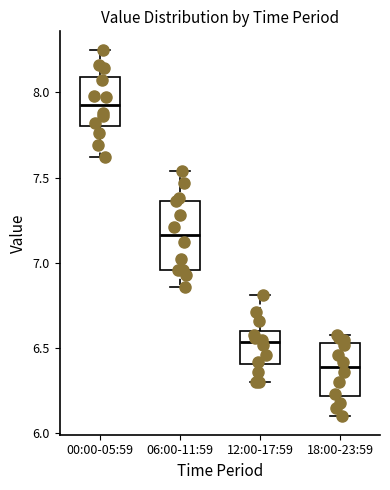

Reading left to right, transcribe this box plot: for each box, give where its median line is, the range the box spans, and where its two whiskers end, as read against the y-axis. The values are not printed on the chart, so give them approximately, as read against the axis.

00:00-05:59: median 7.95, box 7.80 to 8.10, whiskers 7.60 to 8.25
06:00-11:59: median 7.15, box 6.95 to 7.35, whiskers 6.85 to 7.55
12:00-17:59: median 6.55, box 6.40 to 6.60, whiskers 6.30 to 6.80
18:00-23:59: median 6.40, box 6.20 to 6.55, whiskers 6.10 to 6.60